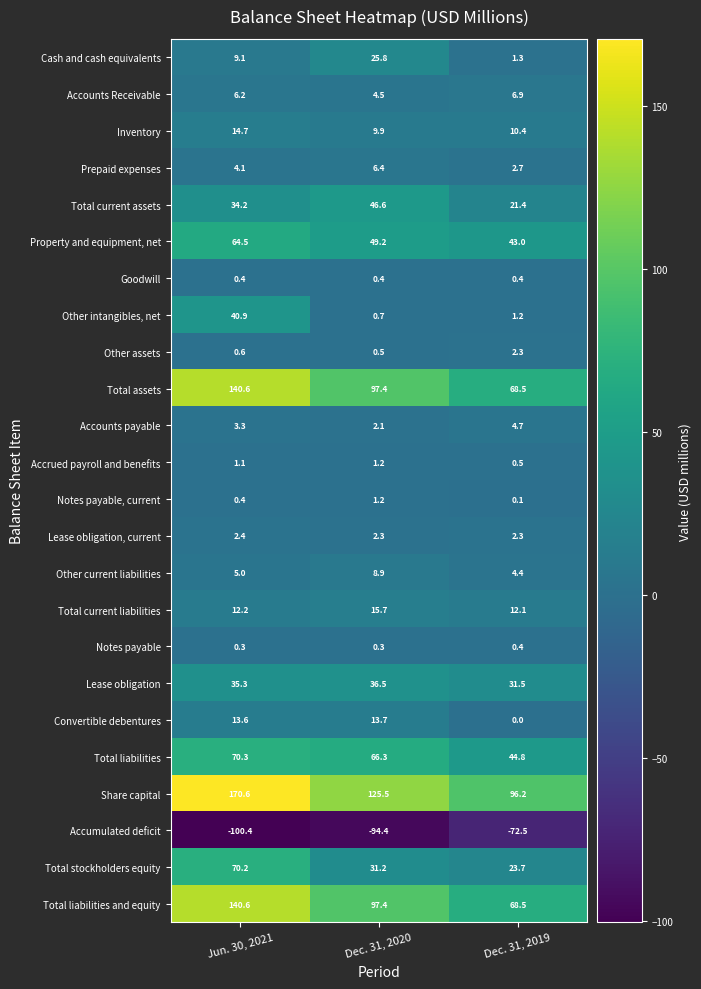

At which category is the sum across all series the highest?

Jun. 30, 2021